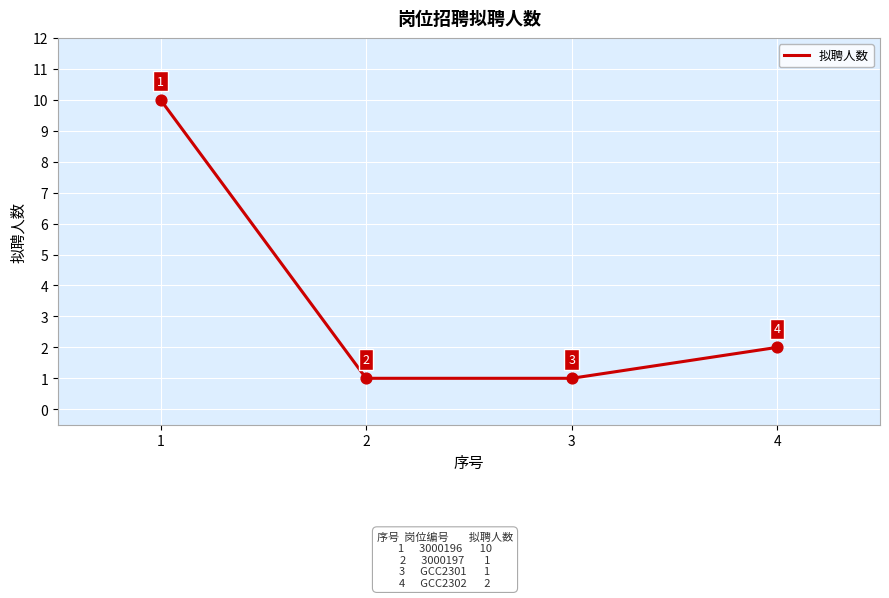

What is the change in value from 1 to 2?

-9